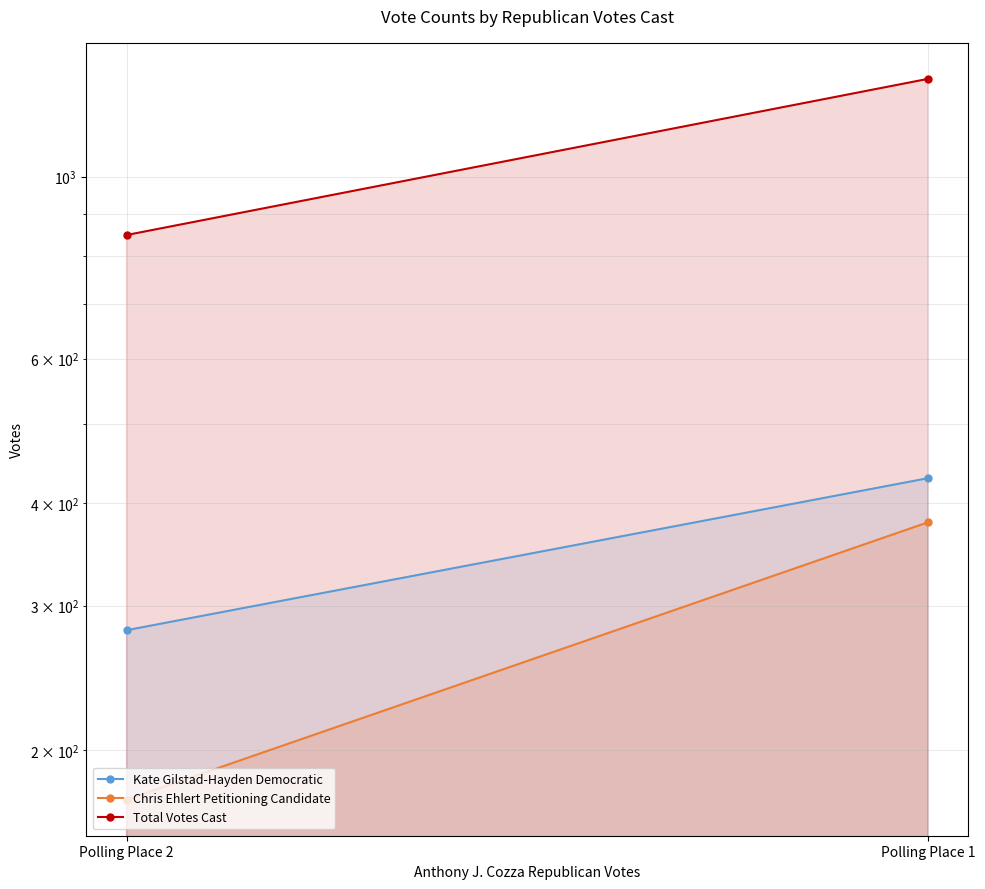

What is the value of the Chris Ehlert Petitioning Candidate point at the 1st from the left?

379